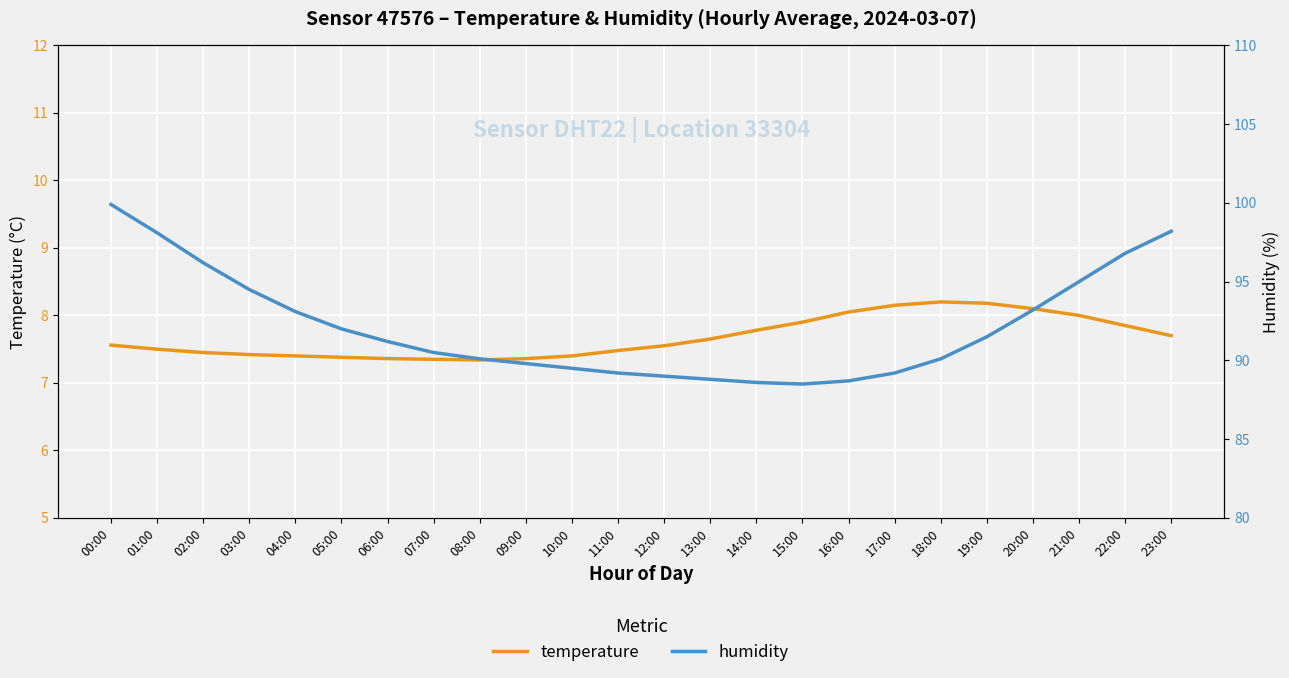

What is the sum of all humidity values?

2211.7